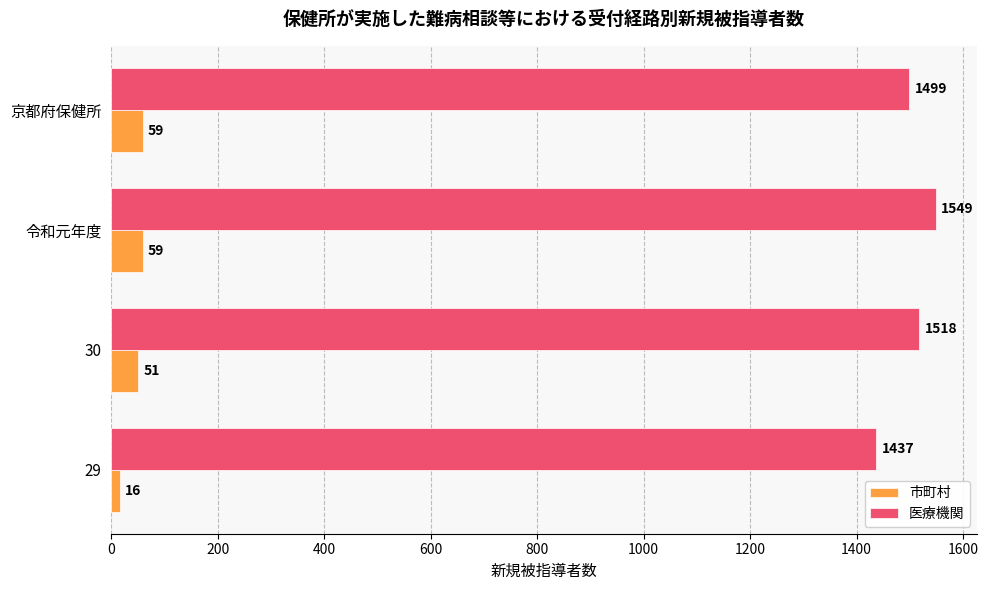

What is the difference between the maximum and minimum values in the 市町村 series?

43